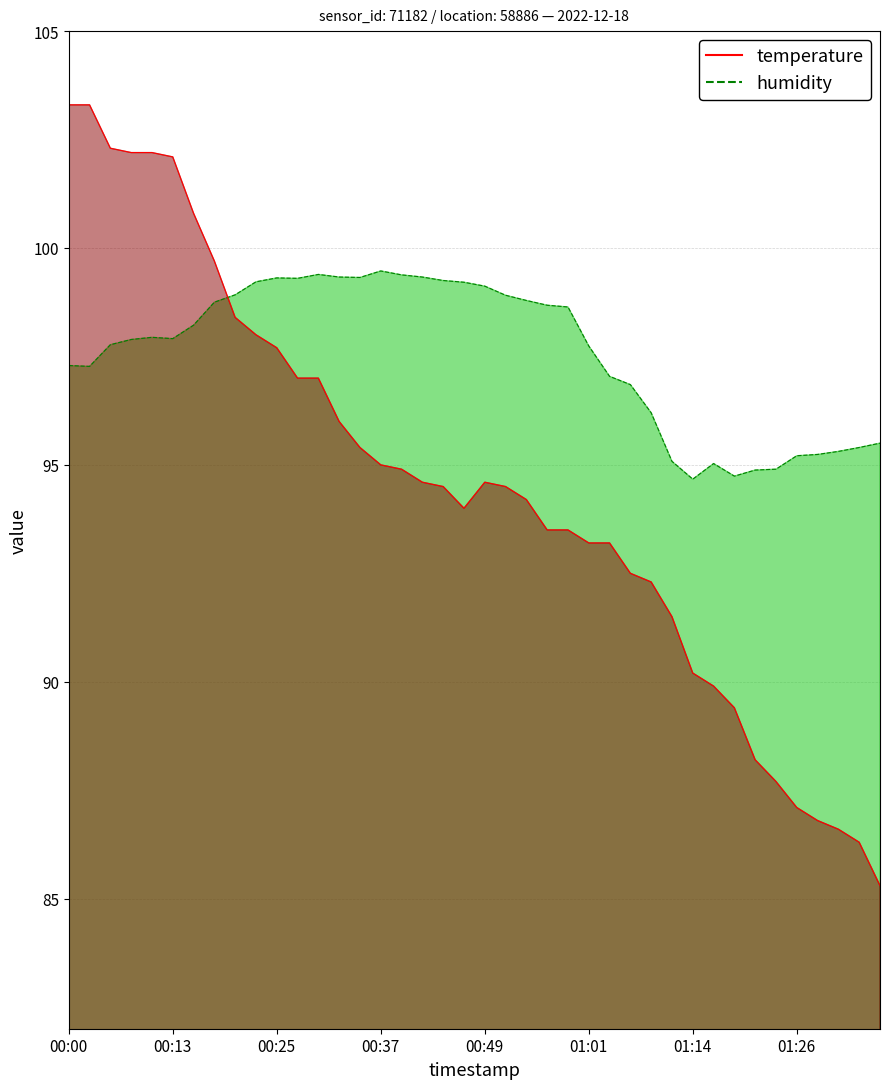

Does the chart have visible grid lines?

Yes